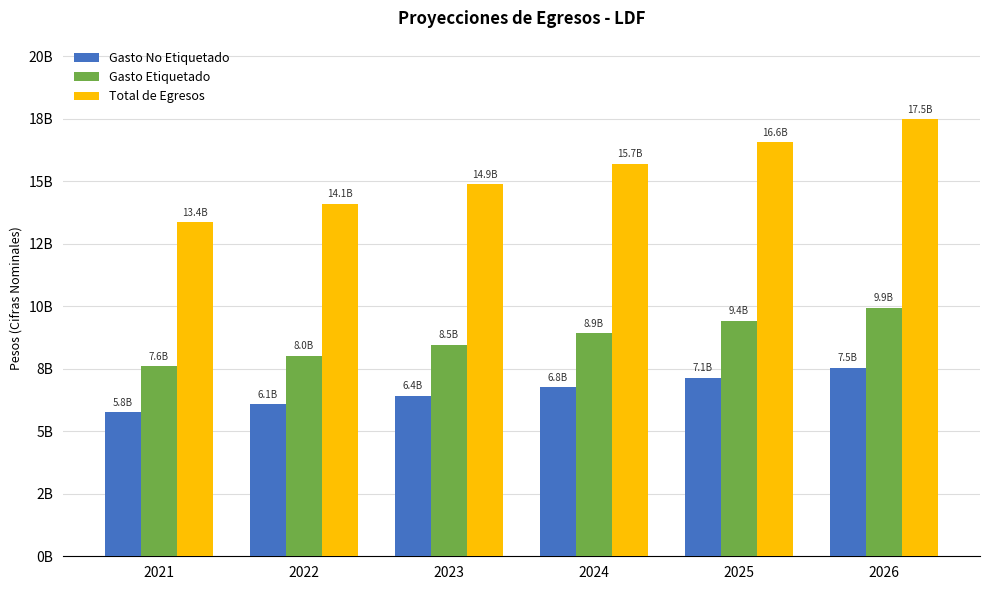

True or false: Gasto Etiquetado has a value of 8928637277.9 at 2024.

True